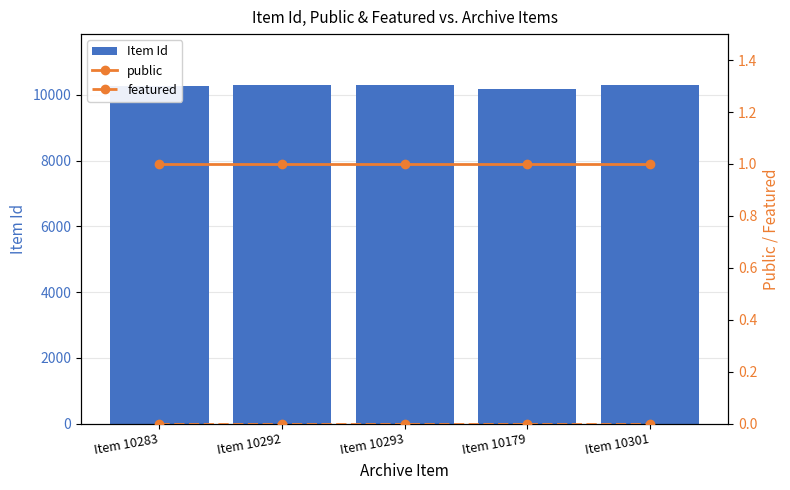

What is the spread (max minus min) of values at Item 10293?

10293